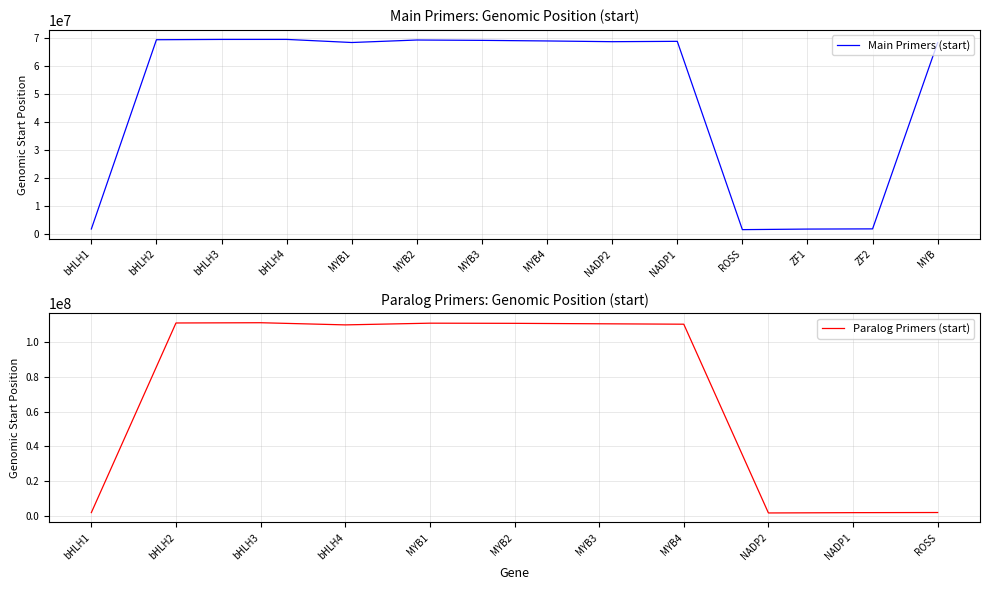

The value of Main Primers (start) at NADP2 is 105050728. True or false?

False